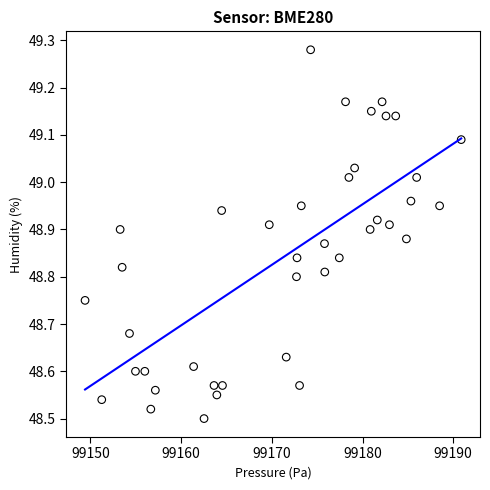

What is the range of X values (max minus min)?

41.5